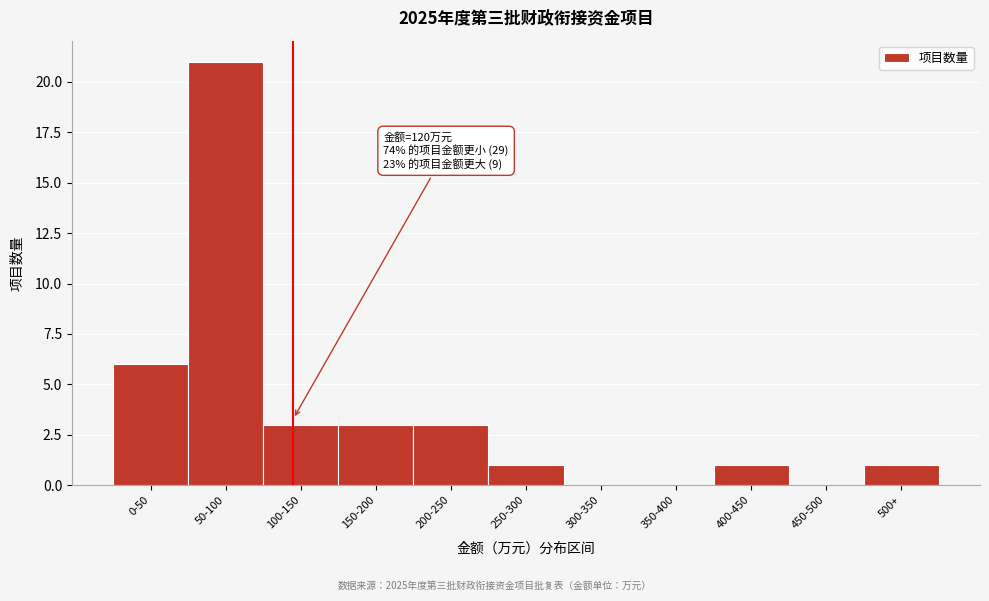

Reading left to right, transcribe all the data shown in this chart.

0-50=6	50-100=21	100-150=3	150-200=3	200-250=3	250-300=1	300-350=0	350-400=0	400-450=1	450-500=0	500+=1